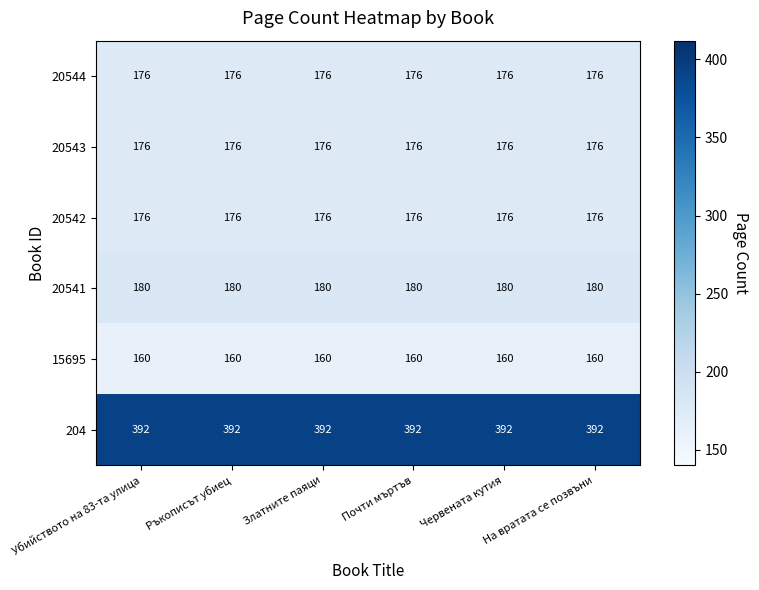

What is the total value across all series at Ръкописът убиец?

1260